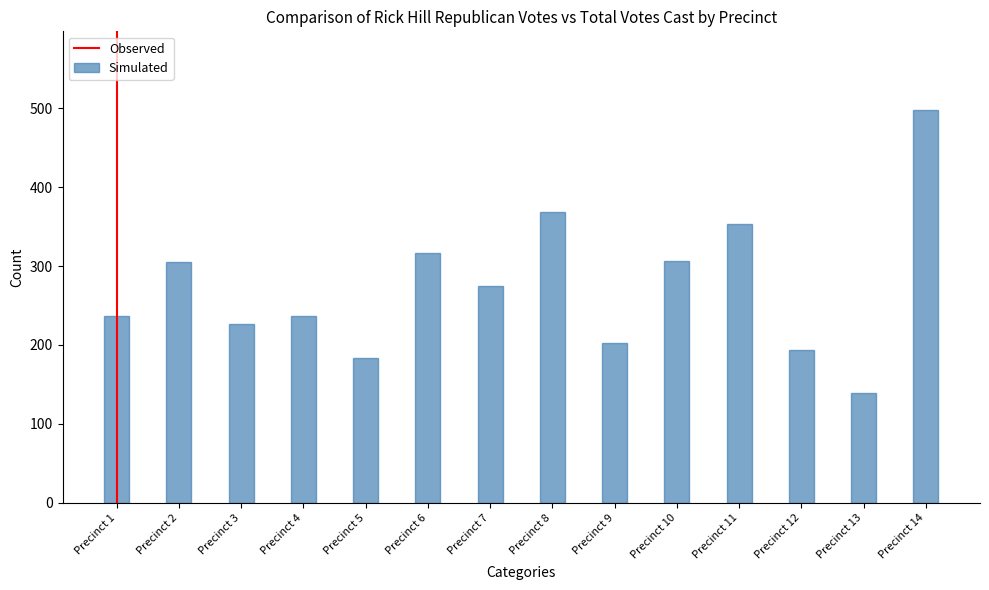

How many bars are there in total?

14